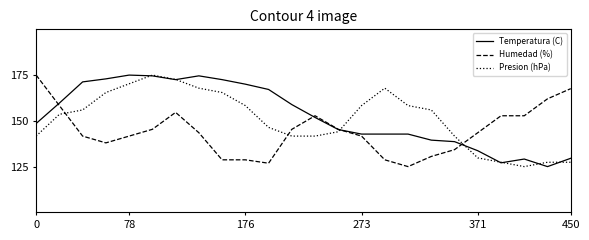

What is the highest value of the Presion (hPa) series?

175.0